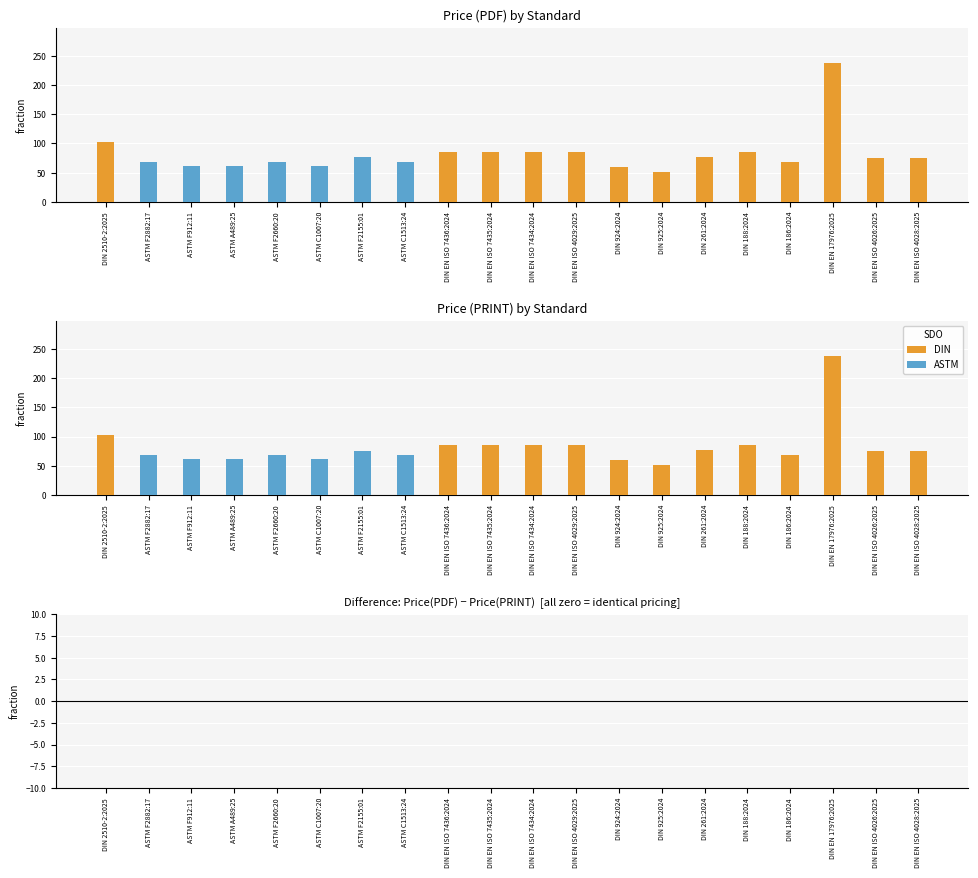

What is the minimum value shown in the chart?

50.6